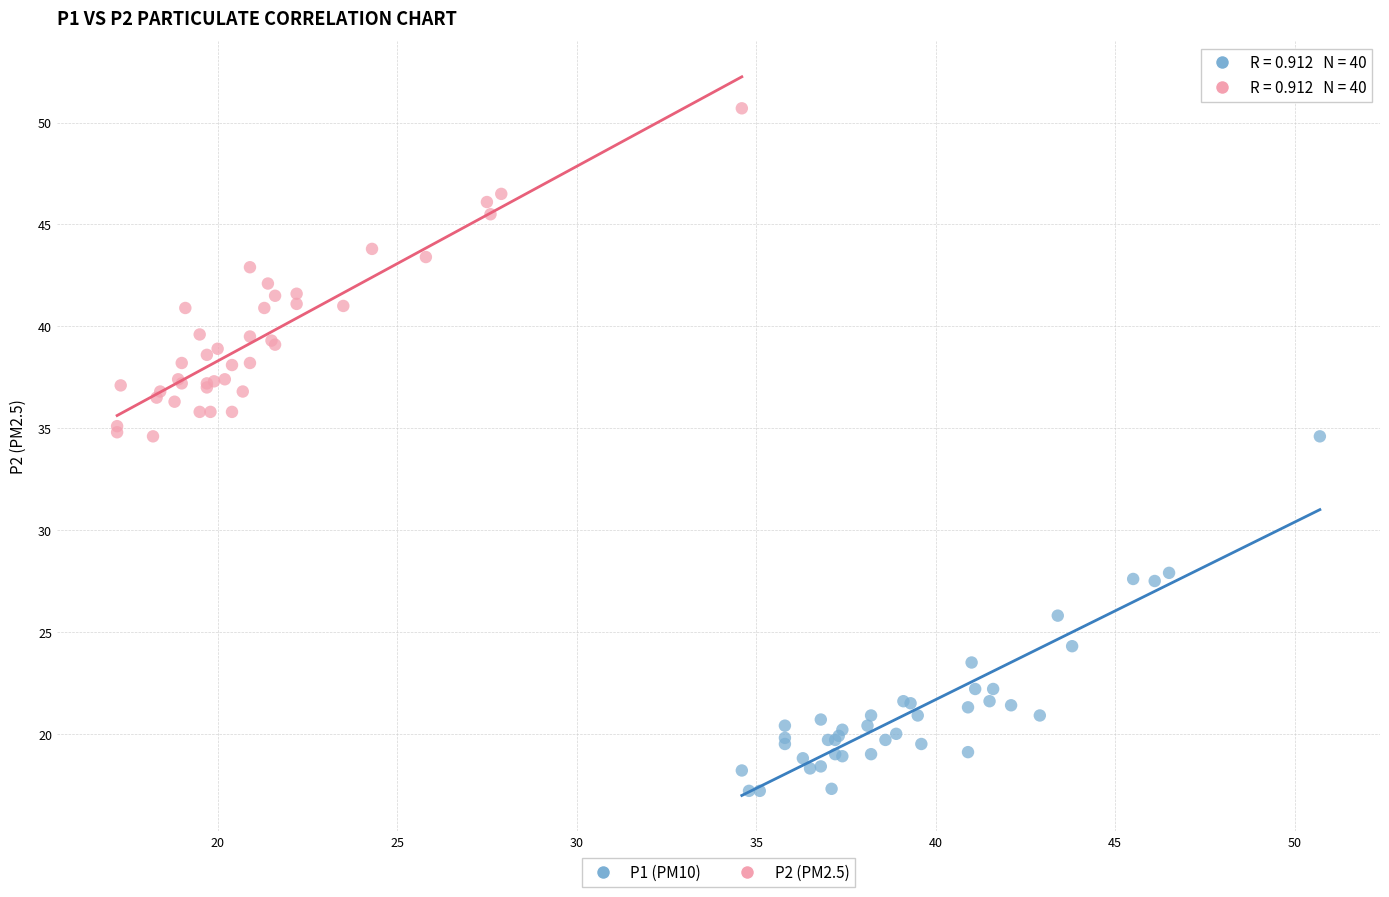

Which series contains the lowest Y value?

P1 (PM10)